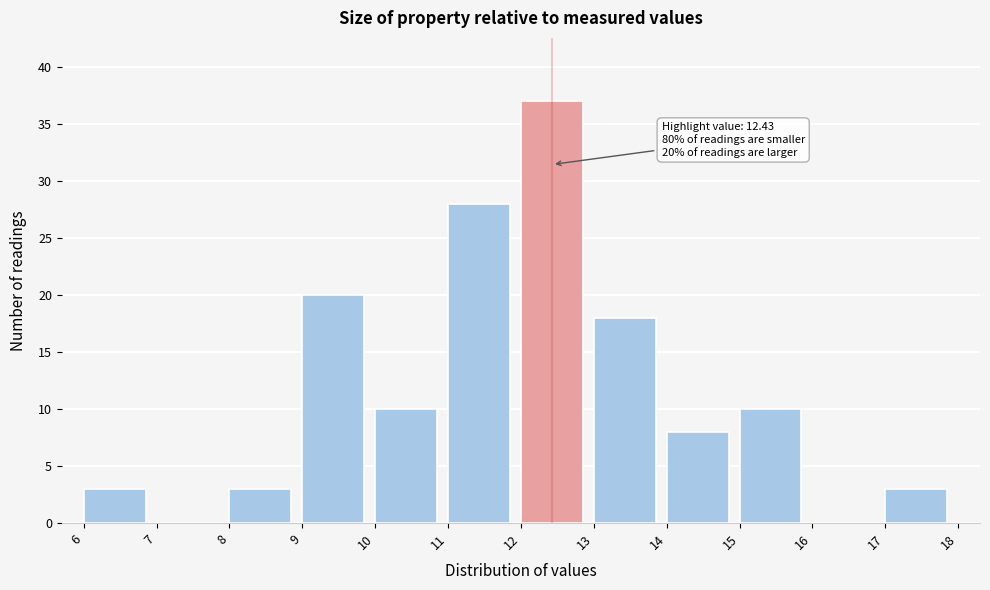

Over which range of the x-axis is the bar tallest?

12 to 13